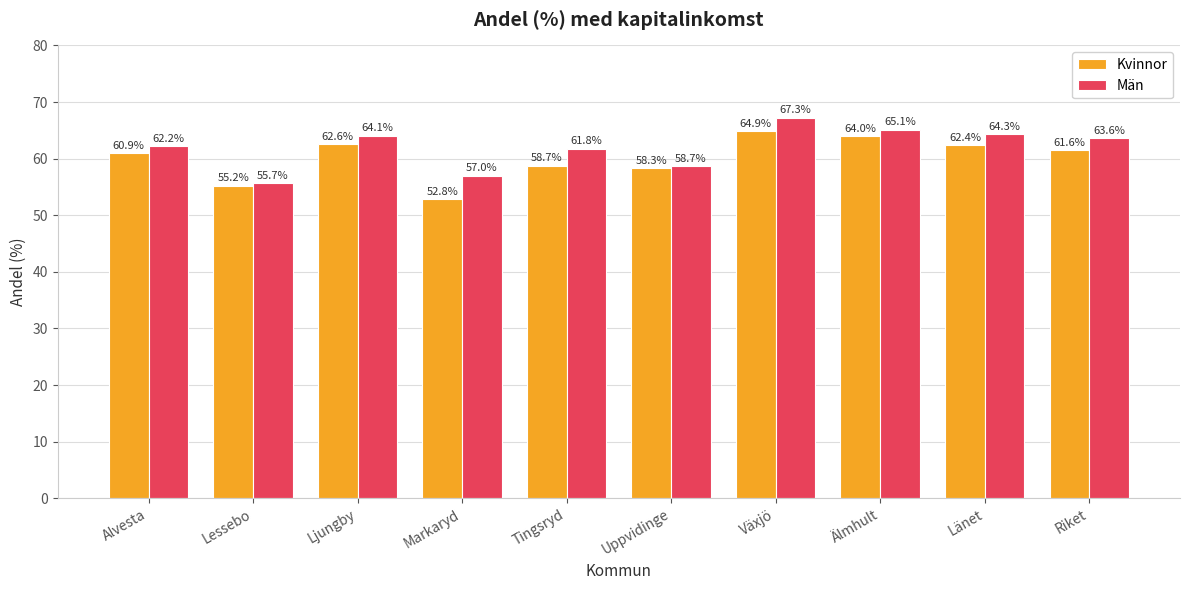

How many data points in Män are above 63?

5